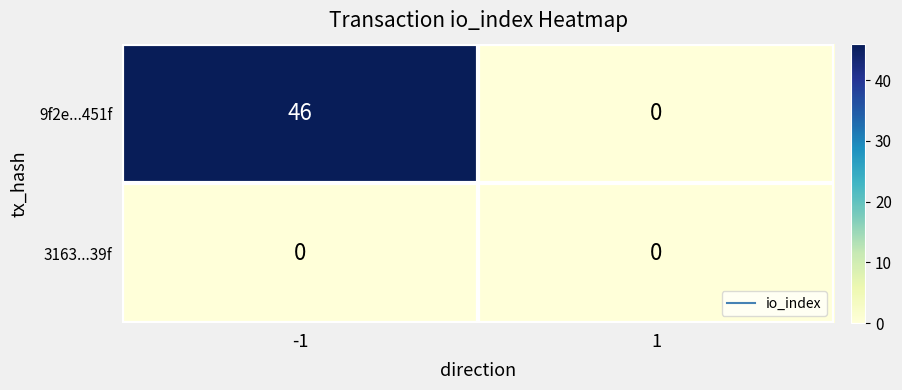

Reading left to right, what are all the values shown in this chart?

9f2e...451f: 46	0
3163...39f: 0	0